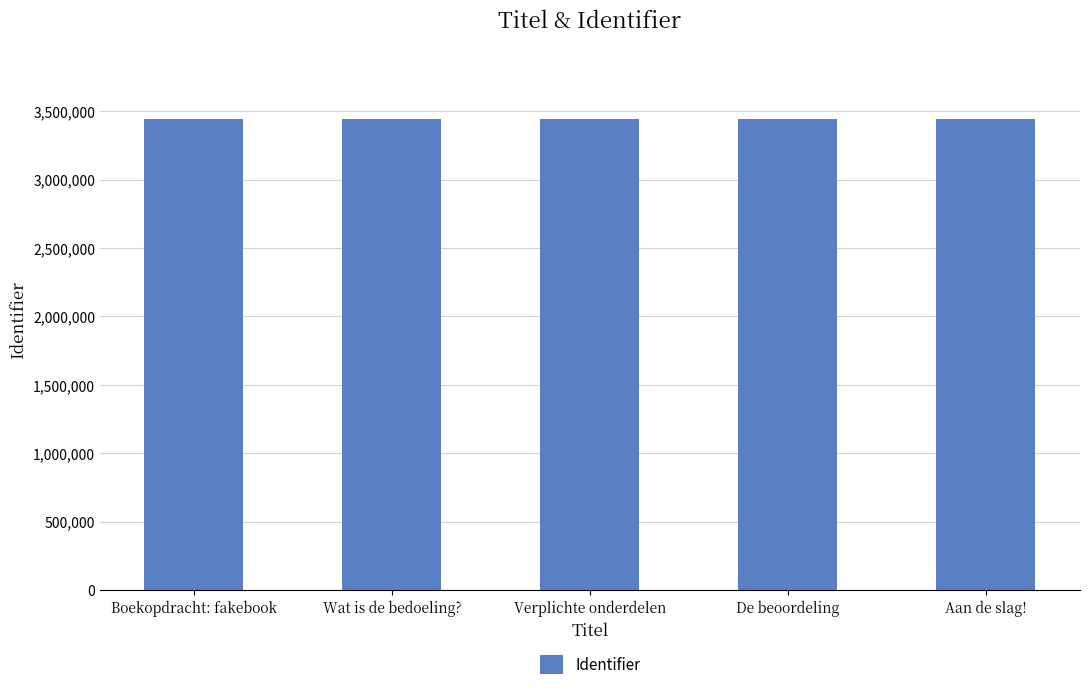

What is the change in value from Wat is de bedoeling? to De beoordeling?

+7